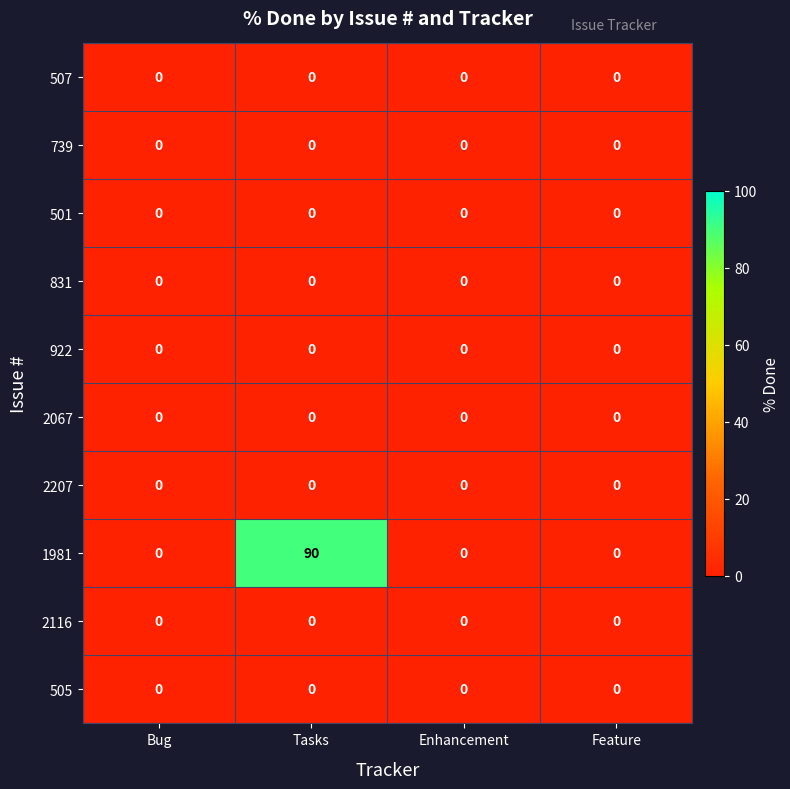

What is the difference between the maximum and minimum values in the 1981 series?

90